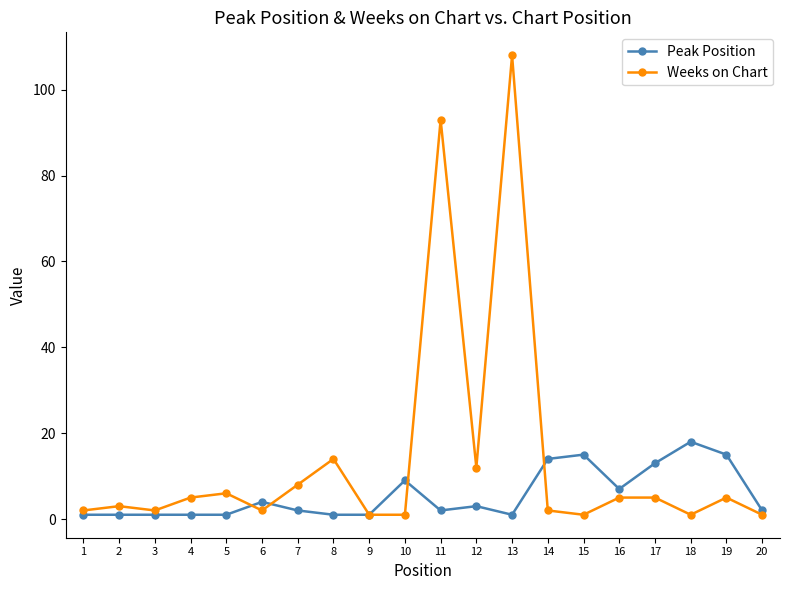

True or false: Weeks on Chart has more than 0 points higher than both neighbors.

True